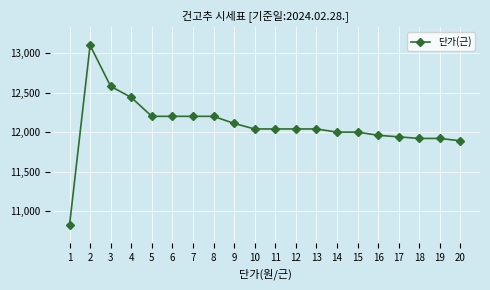

What is the value of the 9th point from the left?

12110